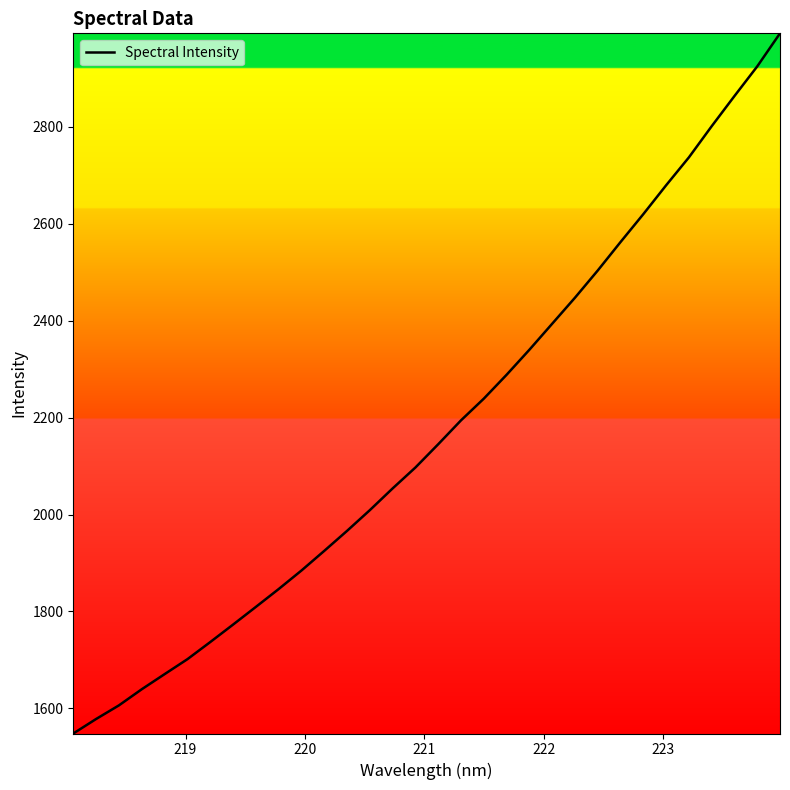

What is the difference between the maximum and minimum values?

1445.3